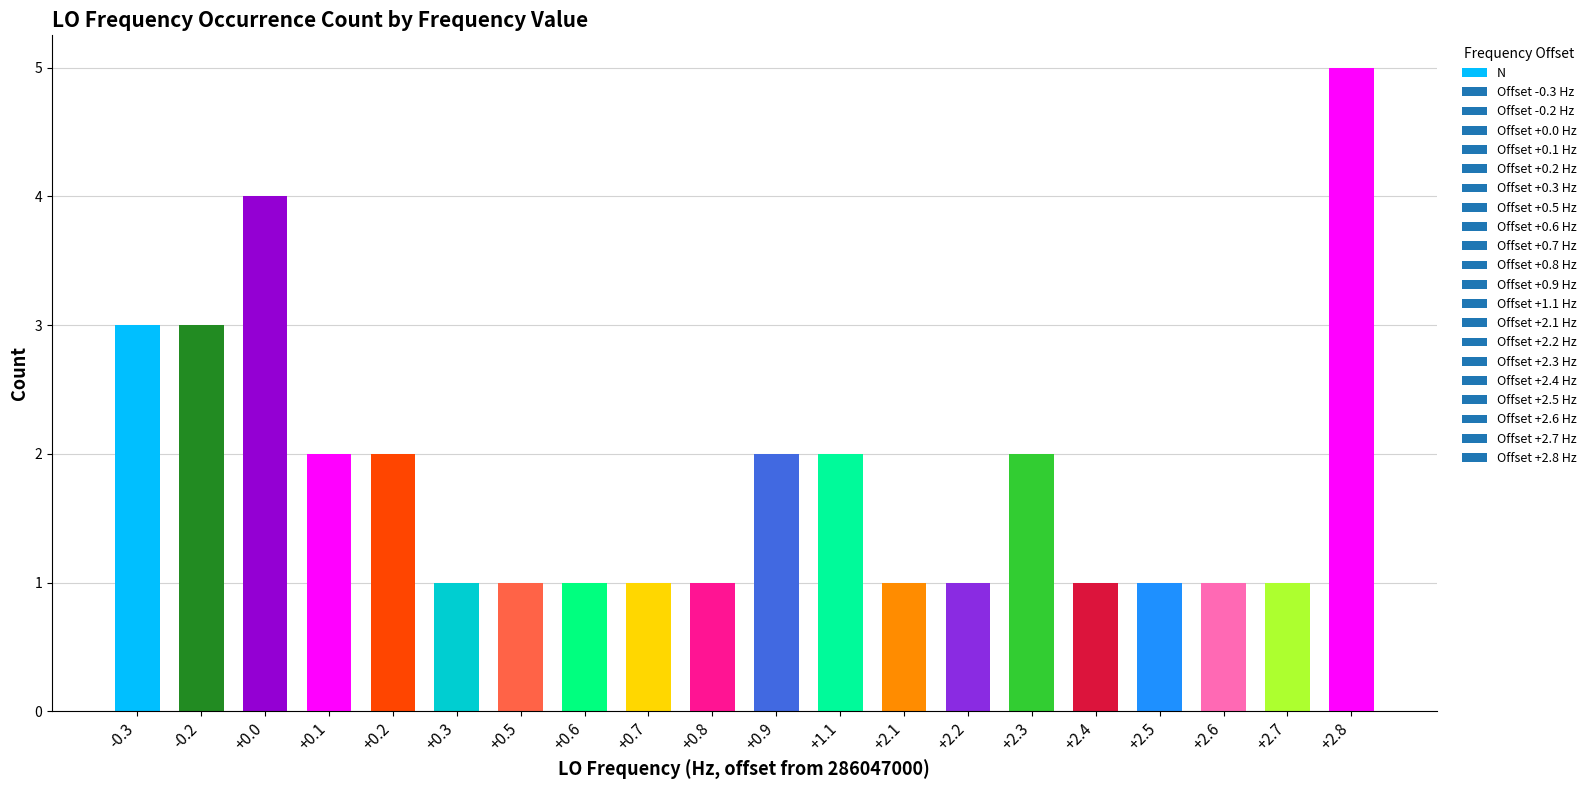

The value at -0.3 is 4. True or false?

False